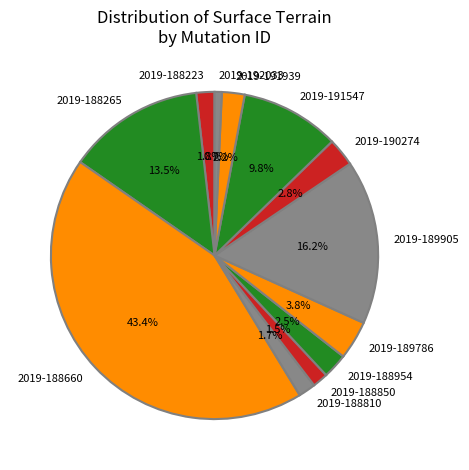

Does any single category account for the majority?

No